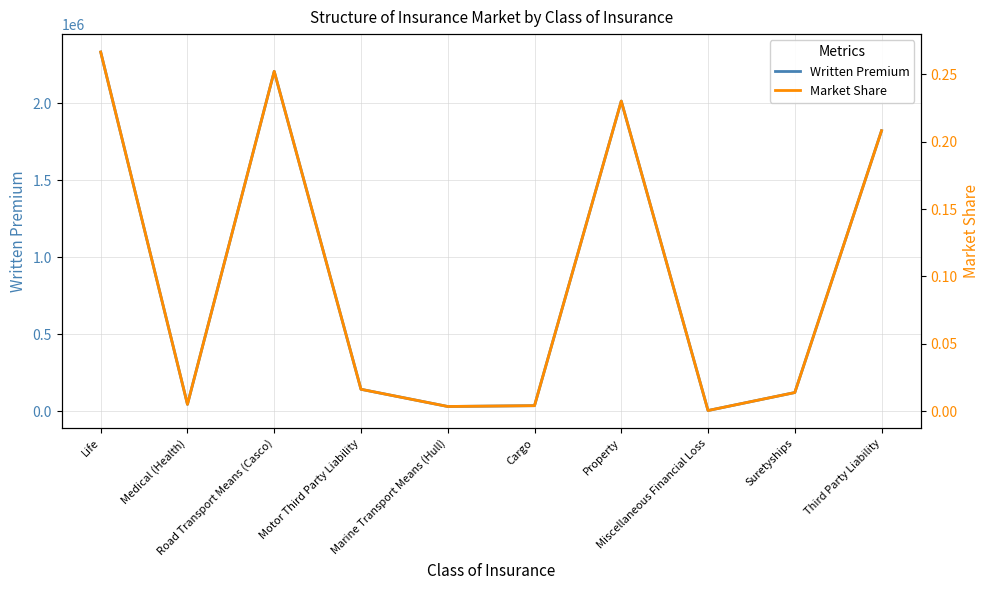

True or false: Written Premium and Market Share intersect in this chart.

False